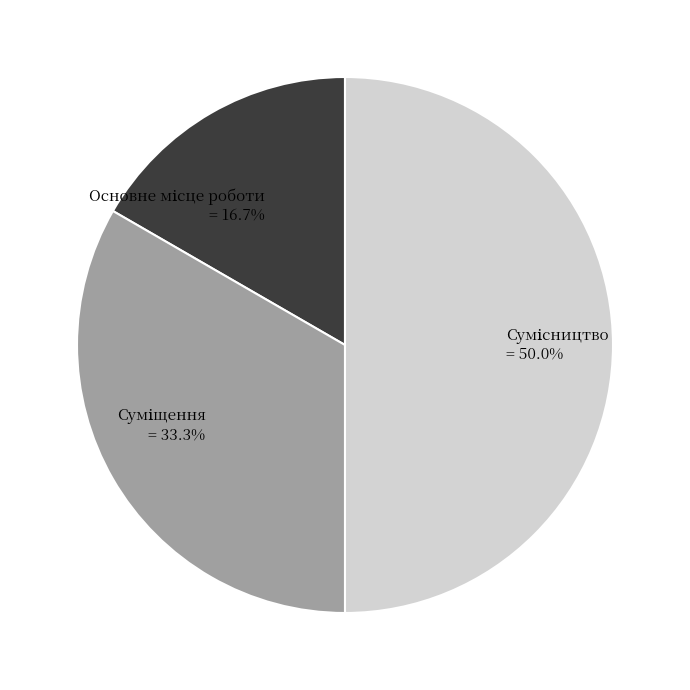

True or false: Суміщення accounts for 47% of the total.

False